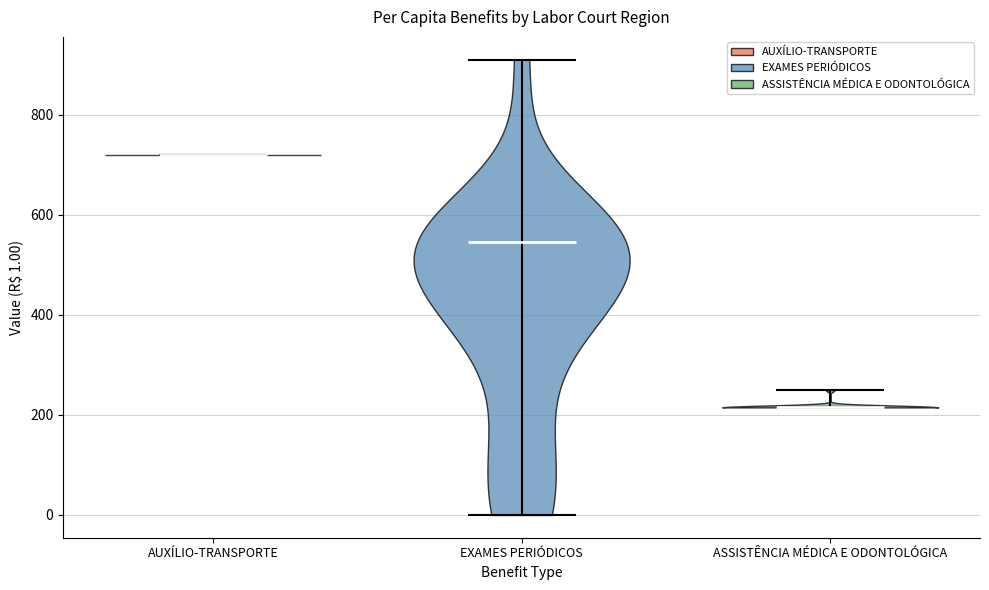

Reading left to right, read every violin against the y-axis: where its median line is, and the lowest and highest points it reaches. The values are not printed on the chart, so give them approximately, as read against the axis.

AUXÍLIO-TRANSPORTE: median line 720, lowest point 720, highest point 720
EXAMES PERIÓDICOS: median line 540, lowest point 0, highest point 920
ASSISTÊNCIA MÉDICA E ODONTOLÓGICA: median line 220, lowest point 220, highest point 260